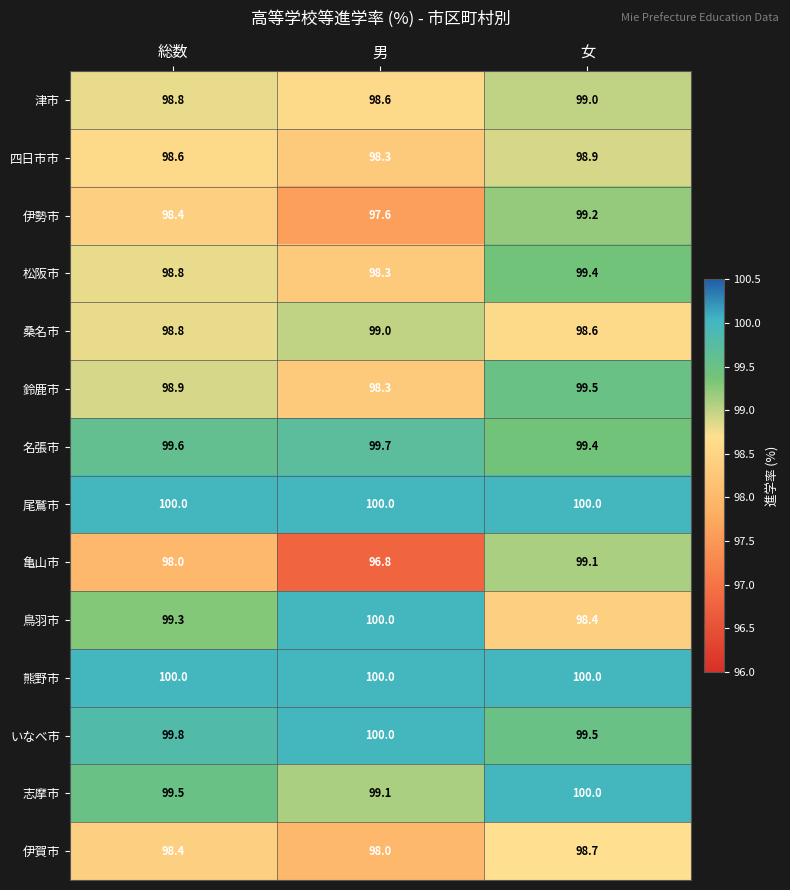

Which series has the largest range (max minus min)?

亀山市